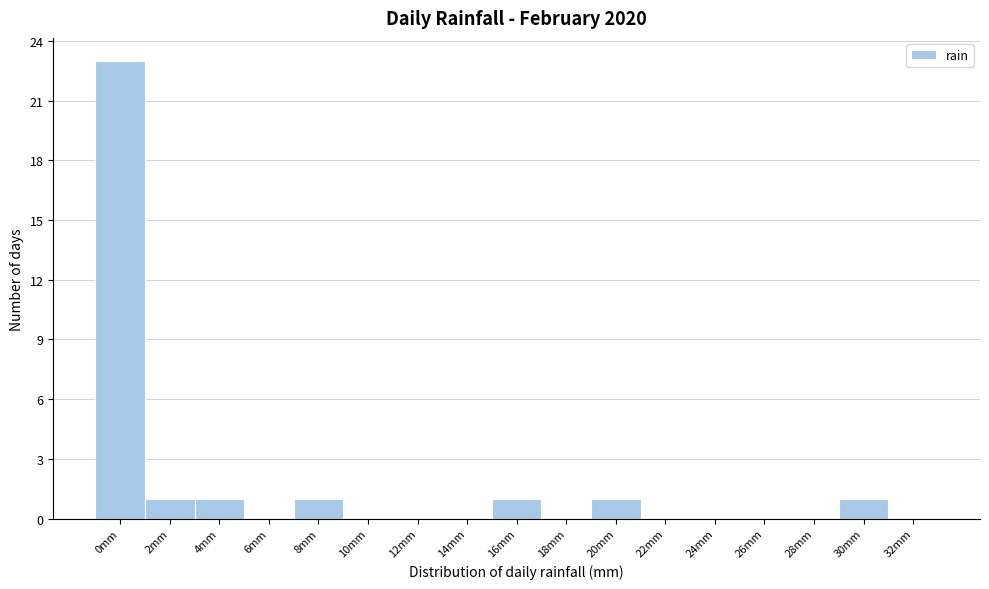

Reading left to right, transcribe all the data shown in this chart.

0mm=23	2mm=1	4mm=1	6mm=0	8mm=1	10mm=0	12mm=0	14mm=0	16mm=1	18mm=0	20mm=1	22mm=0	24mm=0	26mm=0	28mm=0	30mm=1	32mm=0